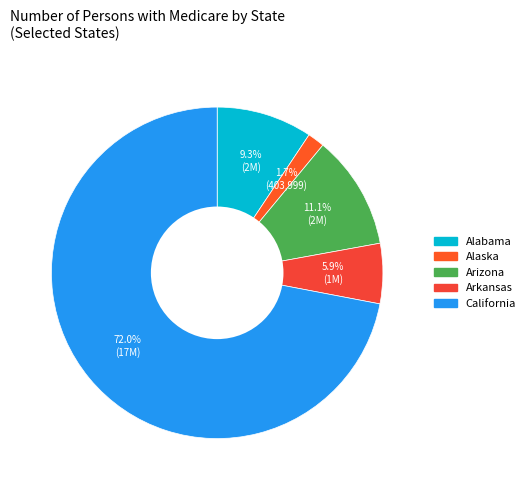

Which has a higher value, California or Alaska?

California